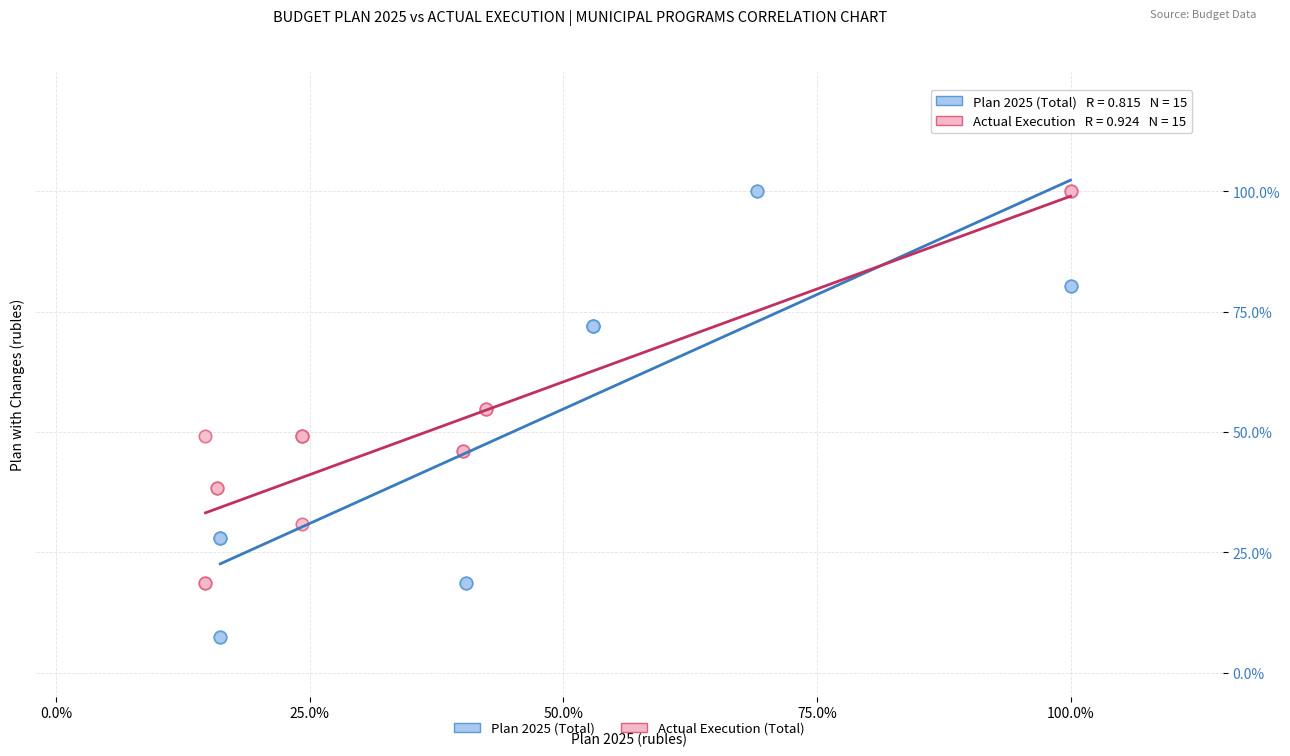

Which series reaches the minimum Y coordinate?

Plan 2025 (Total)